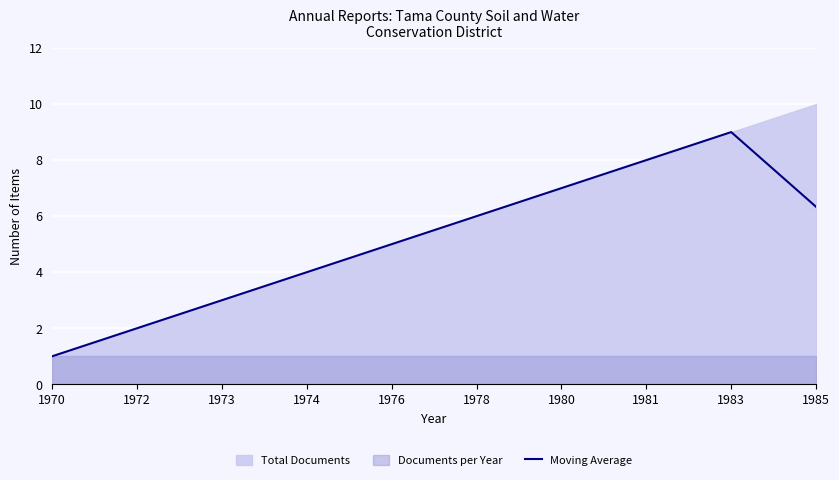

The value at 1985 is 6.3. True or false?

True